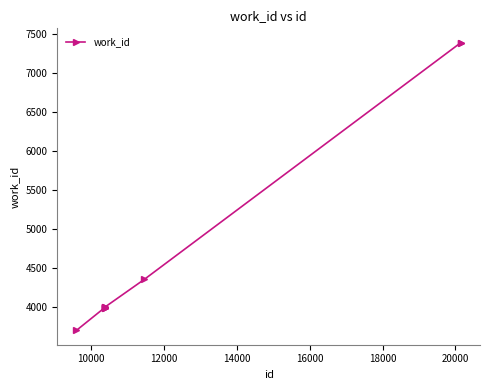

What is the value of the 8th point from the left?

4356